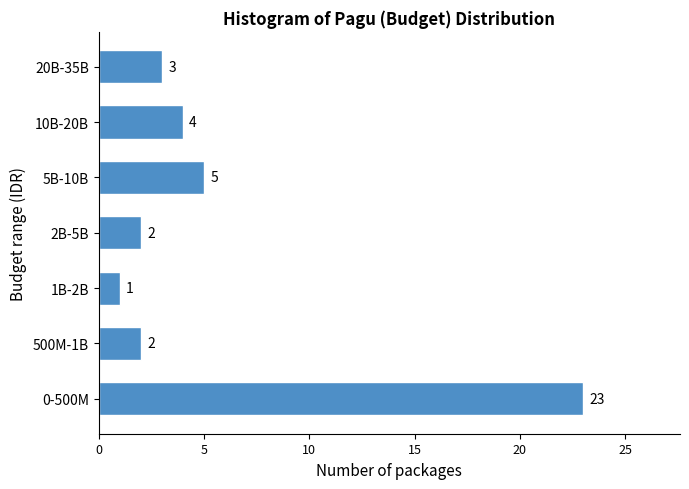

Reading bottom to top, transcribe all the data shown in this chart.

0-500M=23	500M-1B=2	1B-2B=1	2B-5B=2	5B-10B=5	10B-20B=4	20B-35B=3